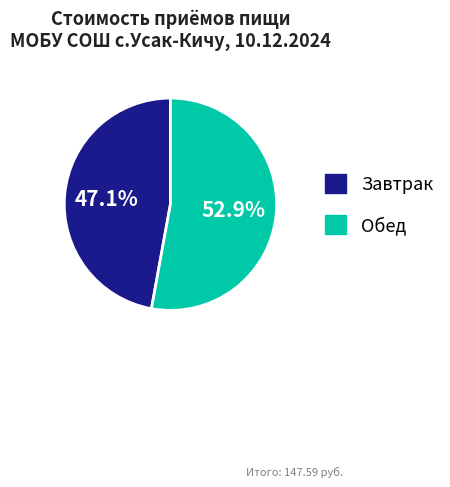

To the nearest percent, what is the difference between the Обед and Завтрак slice percentages?

6%